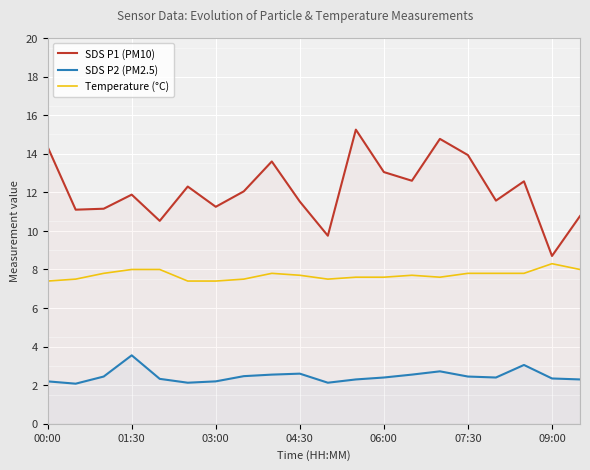

Rank the series by their maximum value, from highest to lowest.

SDS P1 (PM10), Temperature (°C), SDS P2 (PM2.5)